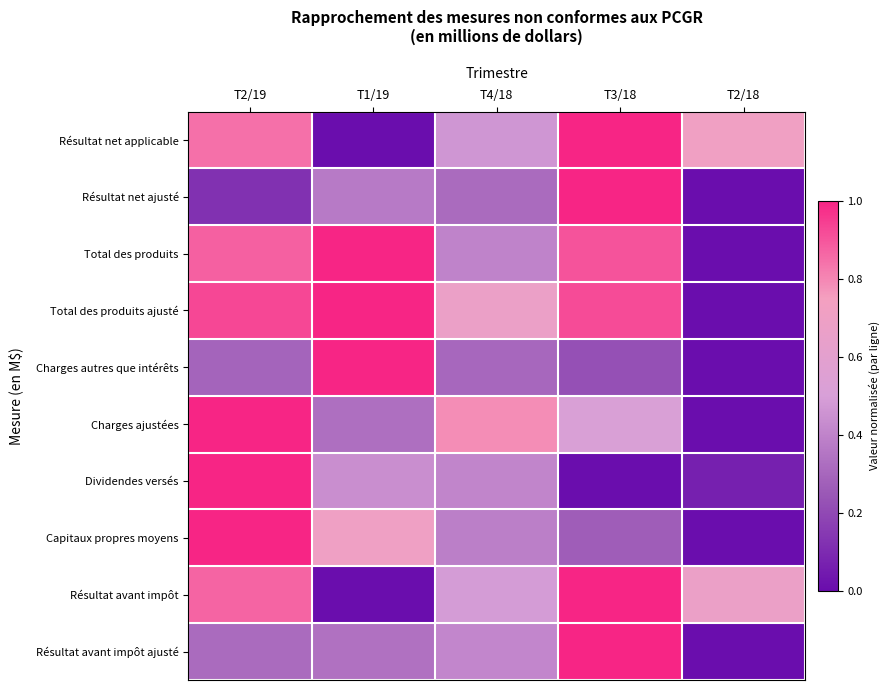

At how many categories does at least one series exceed 0?

5